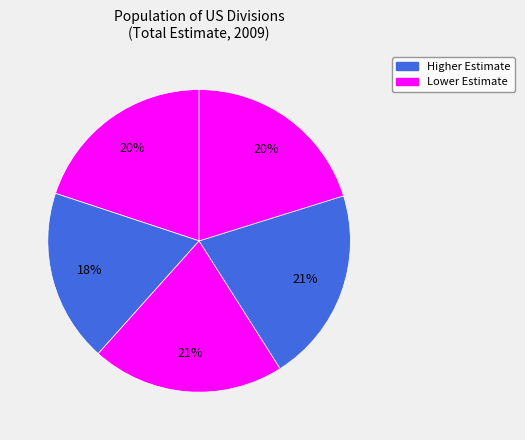

Is there any slice that represents more than half of the pie?

No